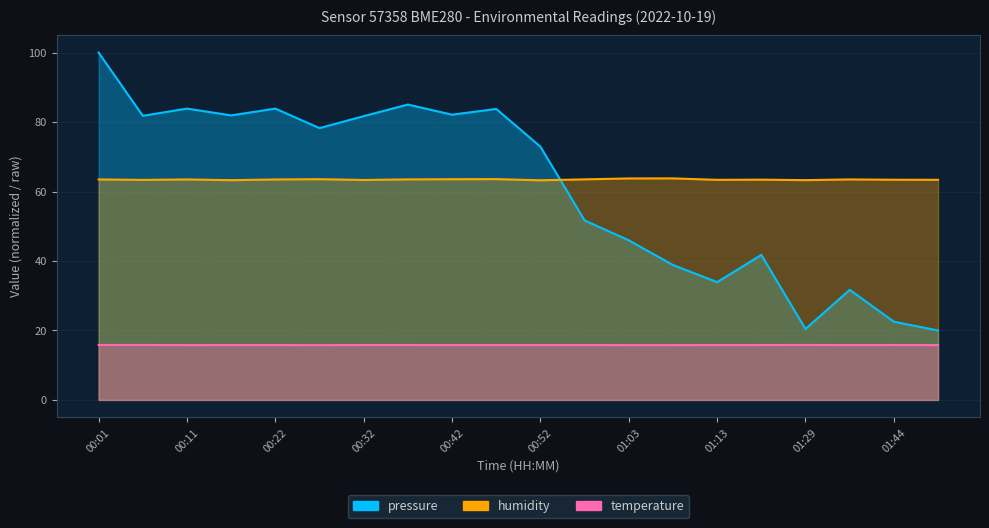

The humidity series shows 63.6 at 00:27. True or false?

True